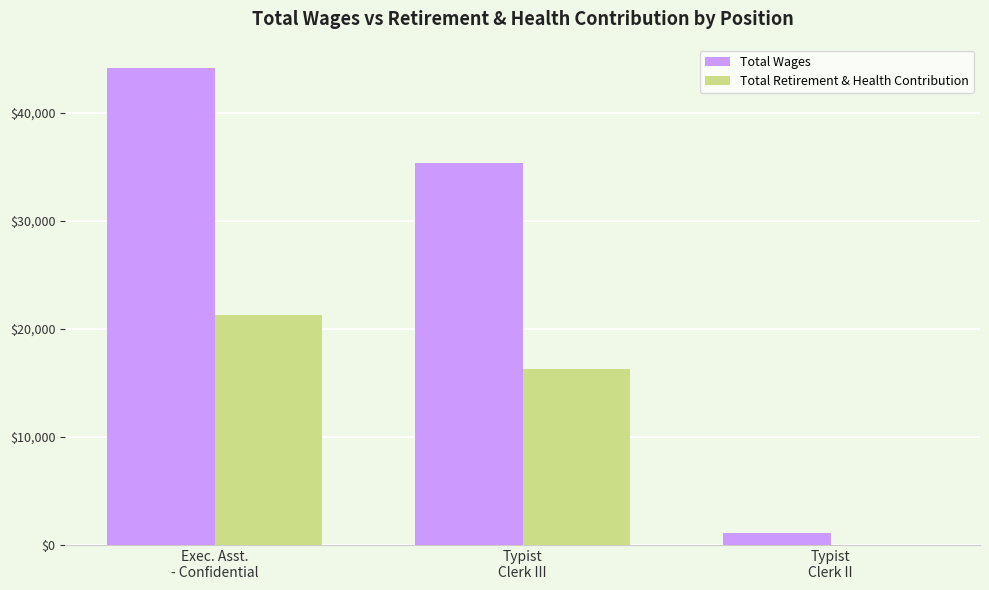

Which series has the widest spread of values?

Total Wages